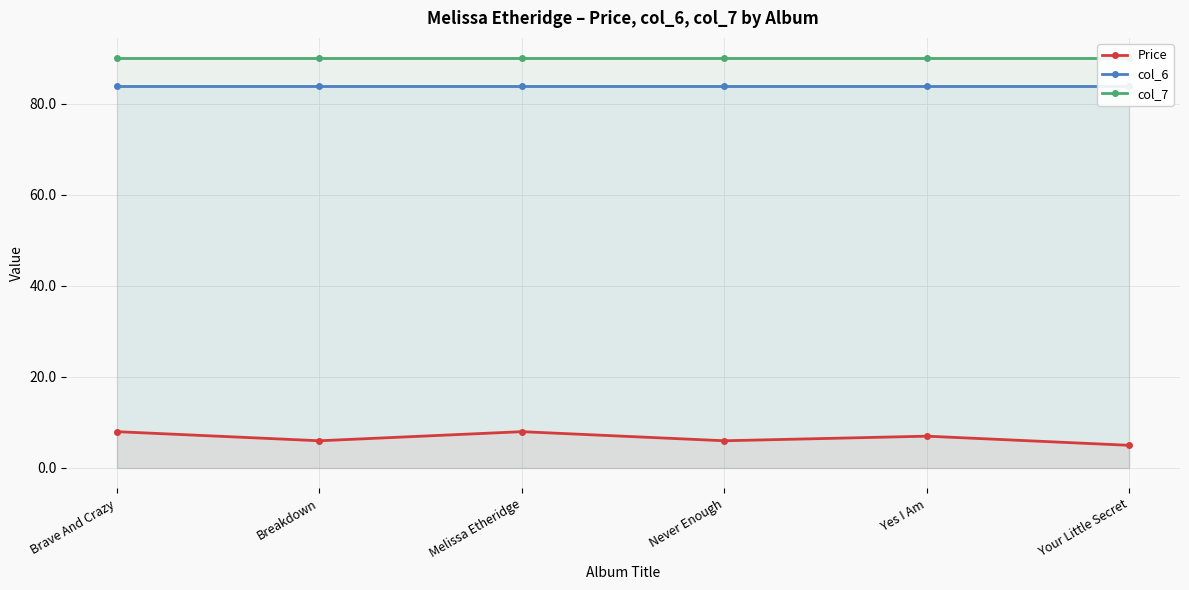

Which series changed the most between Brave And Crazy and Your Little Secret?

Price